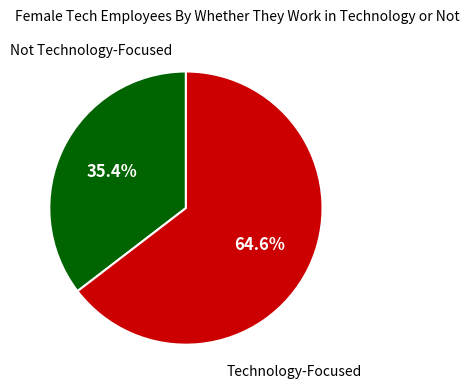

Does any single category account for the majority?

Yes